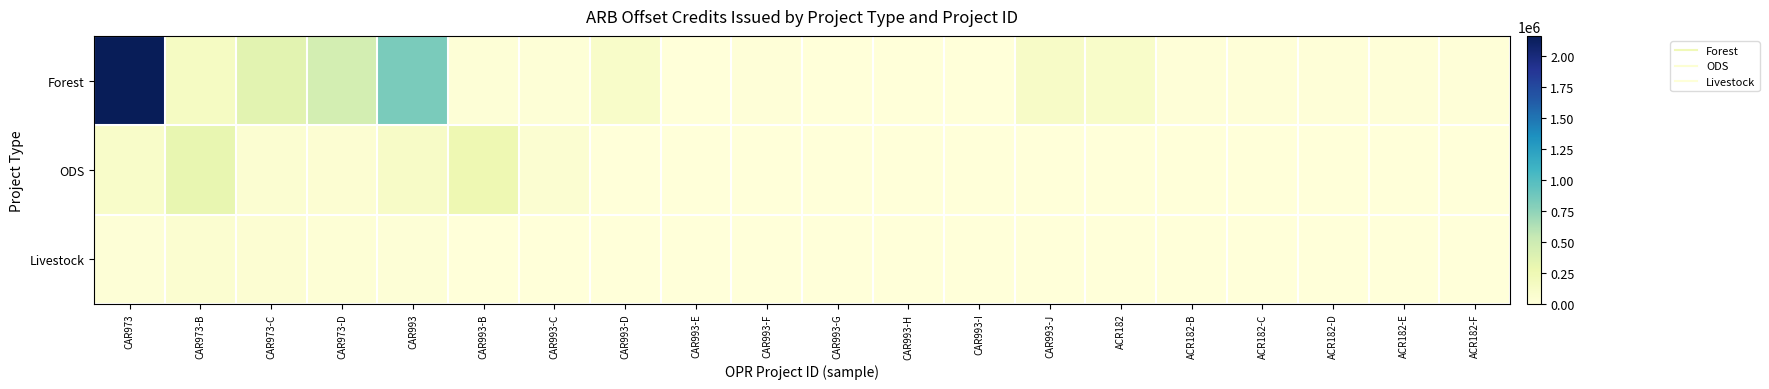

Reading right to left, extract all data points from this chart.

Forest: ACR182-F=10986	ACR182-E=10953	ACR182-D=12303	ACR182-C=10051	ACR182-B=10051	ACR182=107214	CAR993-J=120325	CAR993-I=8260	CAR993-H=8223	CAR993-G=8102	CAR993-F=10331	CAR993-E=3624	CAR993-D=107992	CAR993-C=19520	CAR993-B=19520	CAR993=836619	CAR973-D=450720	CAR973-C=349786	CAR973-B=147666	CAR973=2163951
ODS: ACR182-F=0	ACR182-E=0	ACR182-D=0	ACR182-C=0	ACR182-B=0	ACR182=0	CAR993-J=0	CAR993-I=0	CAR993-H=0	CAR993-G=0	CAR993-F=0	CAR993-E=0	CAR993-D=0	CAR993-C=51864	CAR993-B=255227	CAR993=126155	CAR973-D=50600	CAR973-C=55996	CAR973-B=306517	CAR973=107542
Livestock: ACR182-F=0	ACR182-E=0	ACR182-D=0	ACR182-C=0	ACR182-B=0	ACR182=0	CAR993-J=0	CAR993-I=0	CAR993-H=0	CAR993-G=0	CAR993-F=0	CAR993-E=0	CAR993-D=4570	CAR993-C=2599	CAR993-B=553	CAR993=21603	CAR973-D=33536	CAR973-C=50264	CAR973-B=62223	CAR973=24643